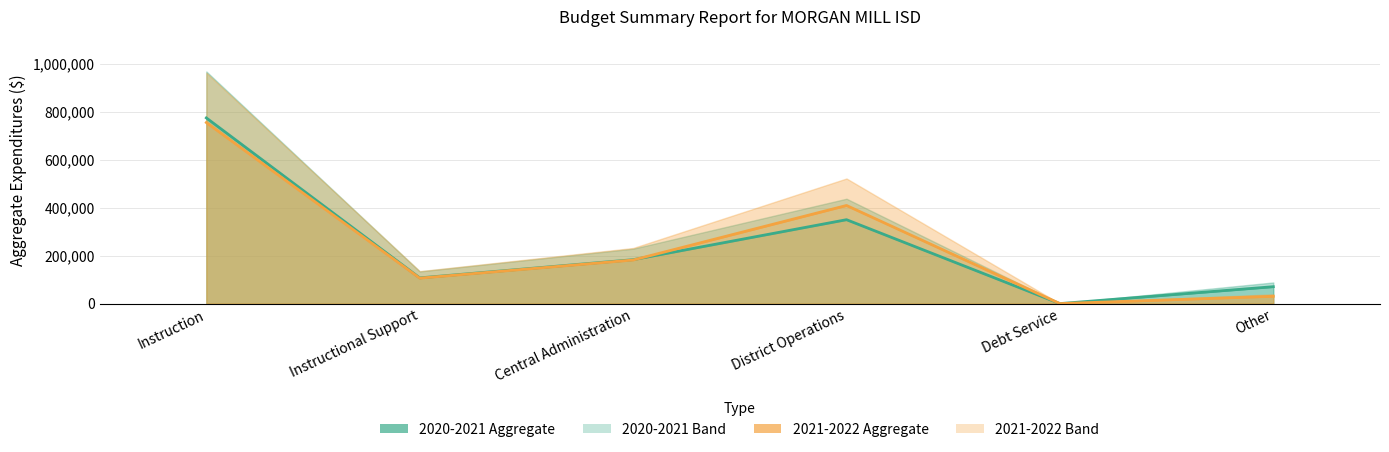

What is the label of the 3rd point from the right?

District Operations